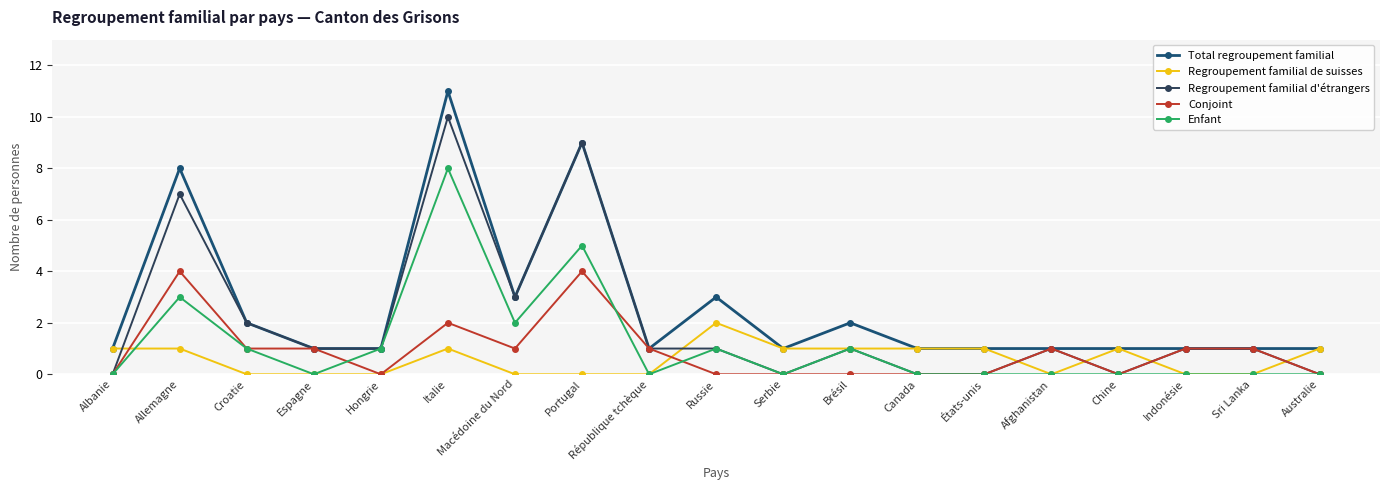

Which series changed the most between Allemagne and Croatie?

Total regroupement familial